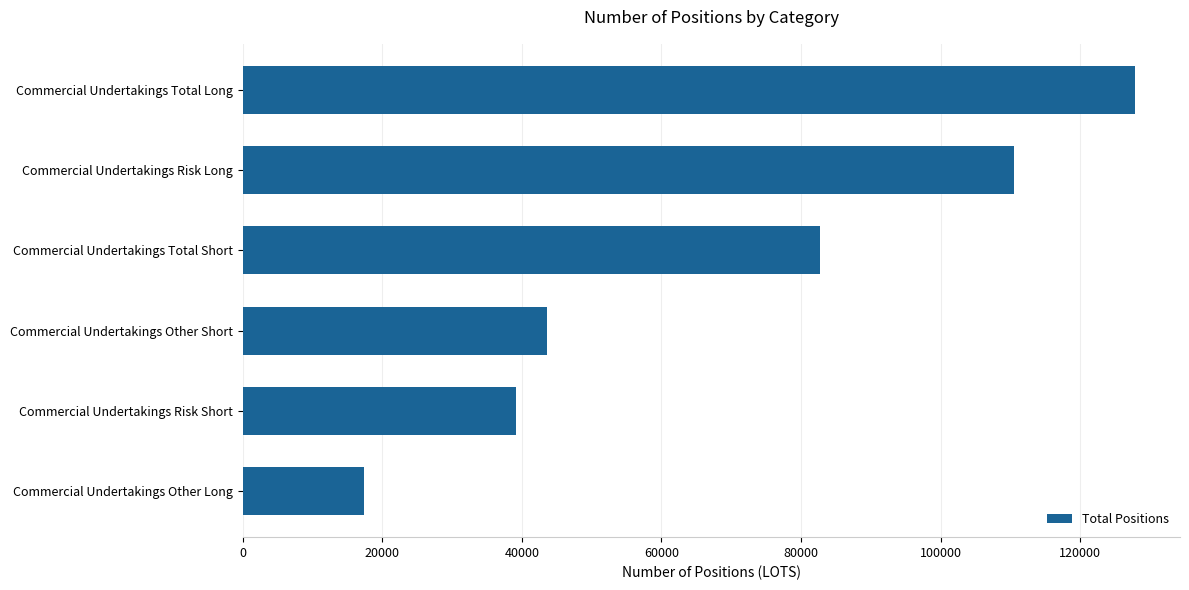

What is the difference between the values at Commercial Undertakings Risk Long and Commercial Undertakings Other Long?

93148.0